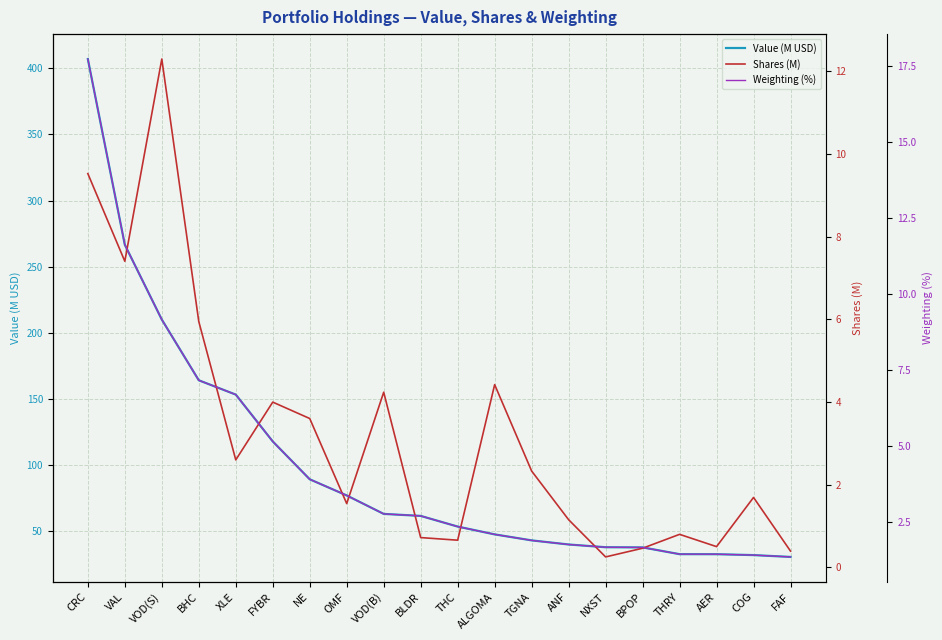

At NXST, list the series in order from smallest to largest.

Shares (M), Weighting (%), Value (M USD)